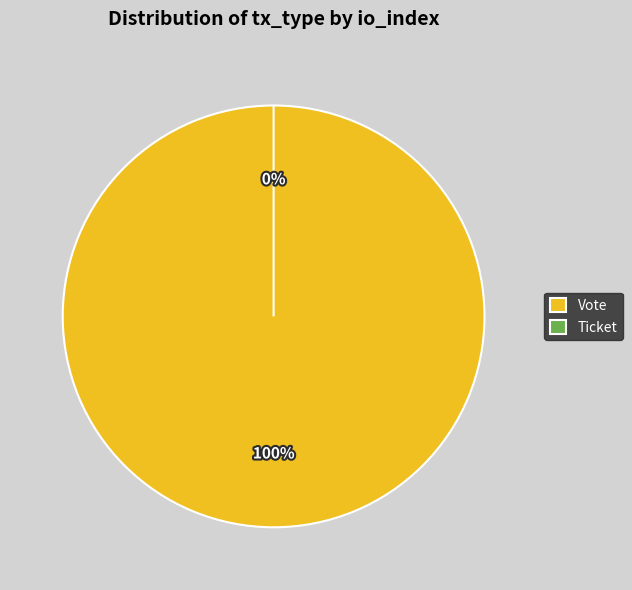

Which has a higher value, Vote or Ticket?

Vote